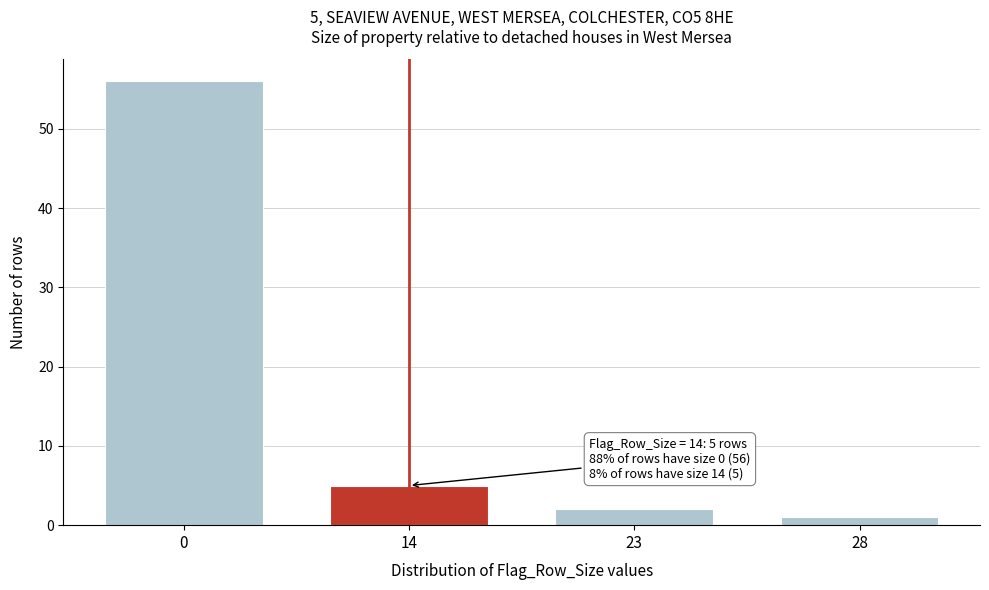

Reading right to left, list all the values displayed in this chart.

1	2	5	56